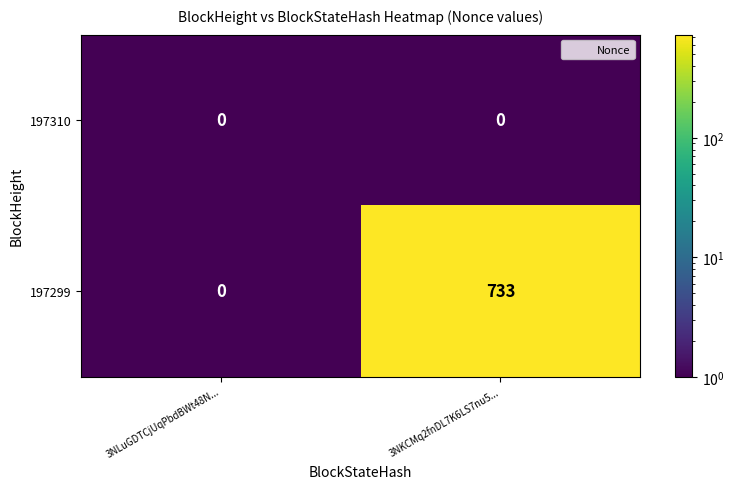

True or false: 197310 has a value of 0 at 3NLuGDTCjUqPbdBWt48N....

True